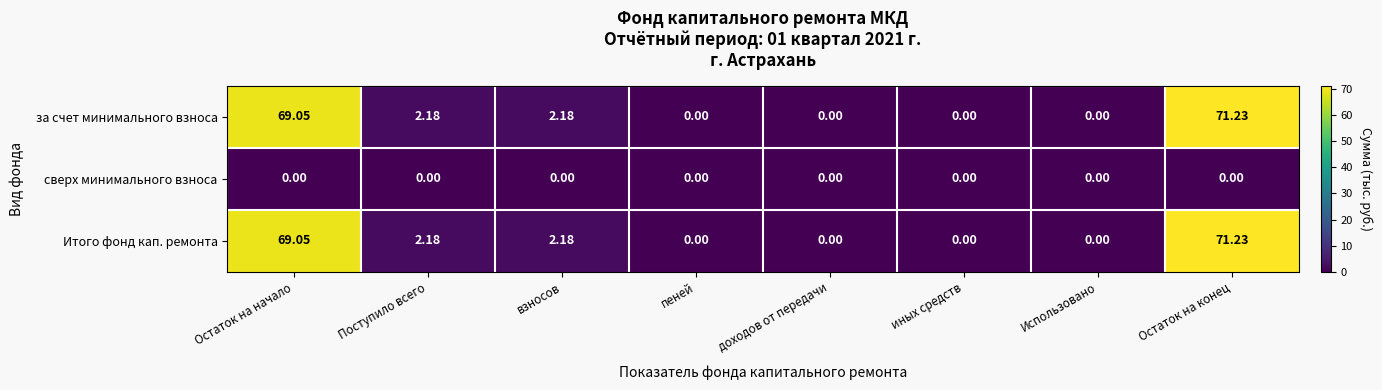

Is the value of сверх минимального взноса at взносов greater than the value of Итого фонд кап. ремонта at Остаток на начало?

No